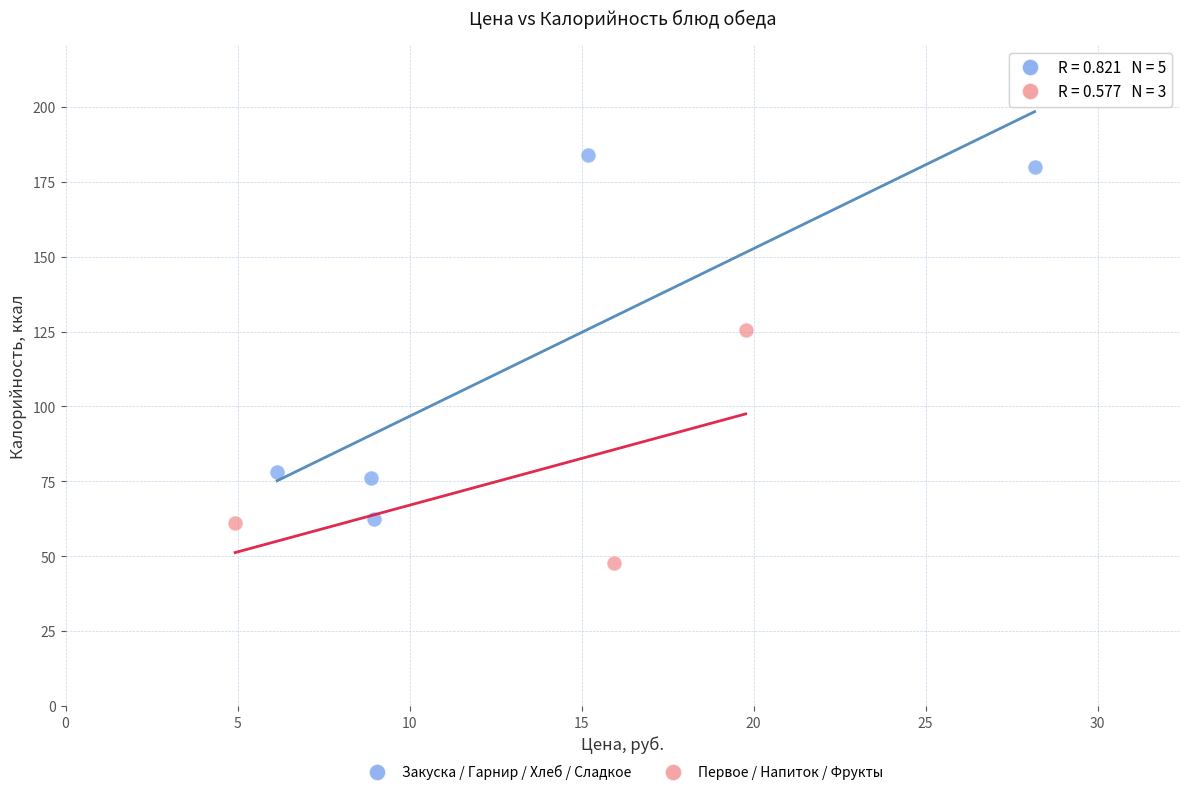

Which series has the largest Y range (max minus min)?

Закуска / Гарнир / Хлеб / Сладкое